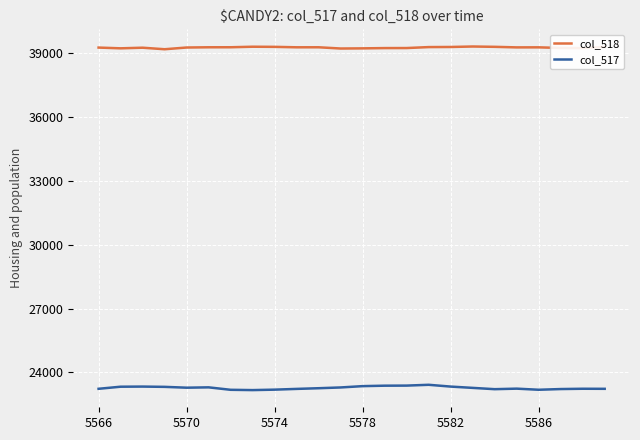

True or false: col_517 has more than 2 points higher than both neighbors.

True